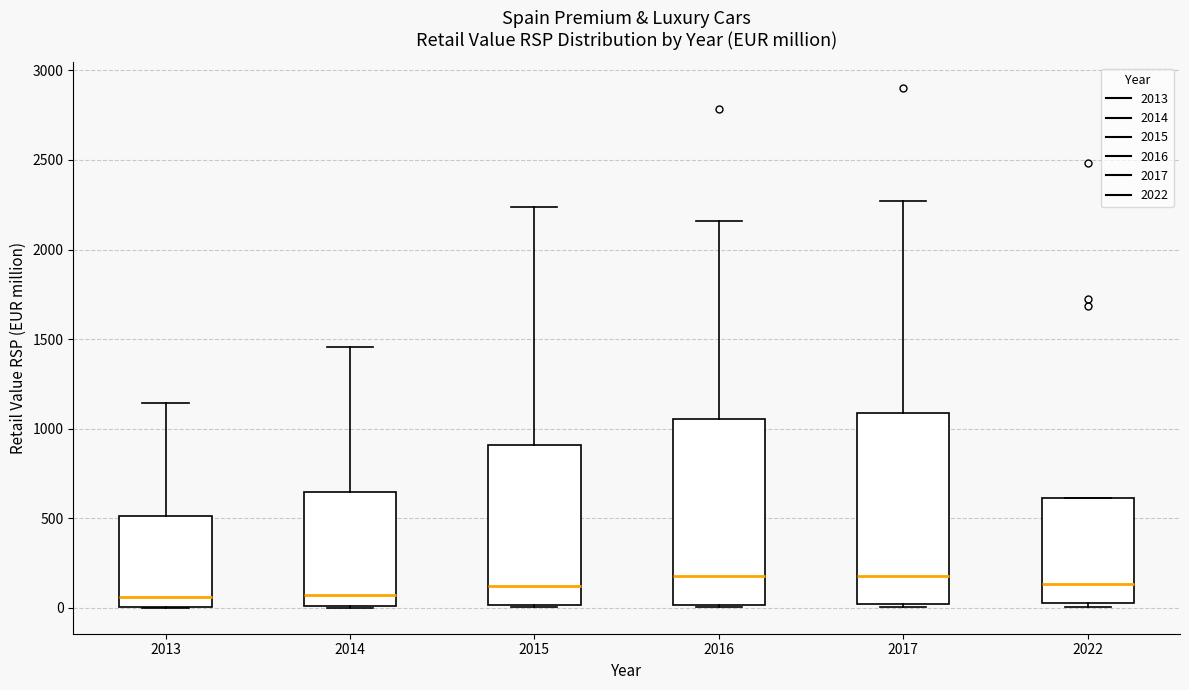

Reading left to right, read every box against the y-axis: the position of its median line, the range the box covers, and the ends of its whiskers. The values are not printed on the chart, so give them approximately, as read against the axis.

2013: median 50, box 0 to 500, whiskers 0 to 1150
2014: median 50, box 0 to 650, whiskers 0 to 1450
2015: median 100, box 0 to 900, whiskers 0 to 2250
2016: median 200, box 0 to 1050, whiskers 0 (just below the box's lower edge) to 2150
2017: median 200, box 0 to 1100, whiskers 0 (just below the box's lower edge) to 2250
2022: median 150, box 0 to 600, whiskers 0 (just below the box's lower edge) to 600